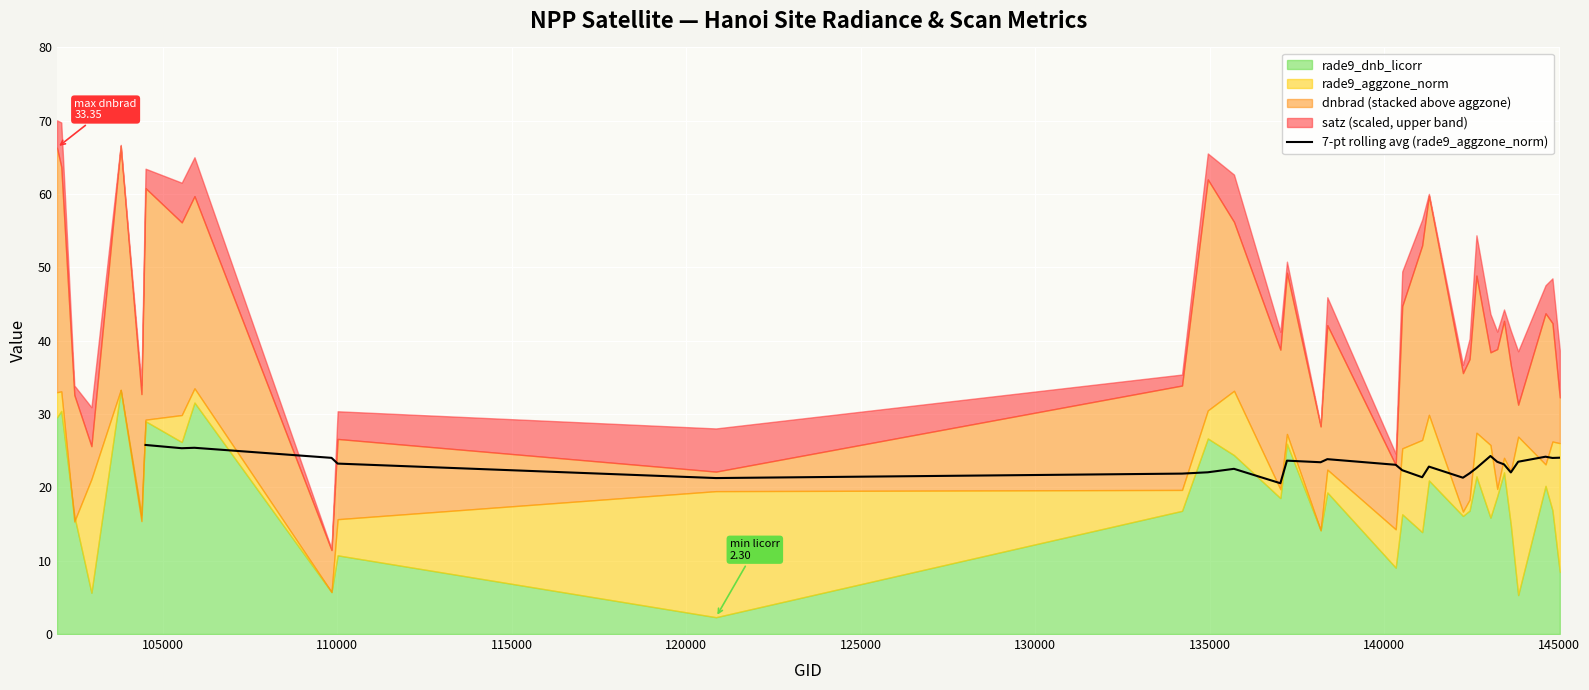

What is the minimum value for 7-pt rolling avg (rade9_aggzone_norm)?

20.6